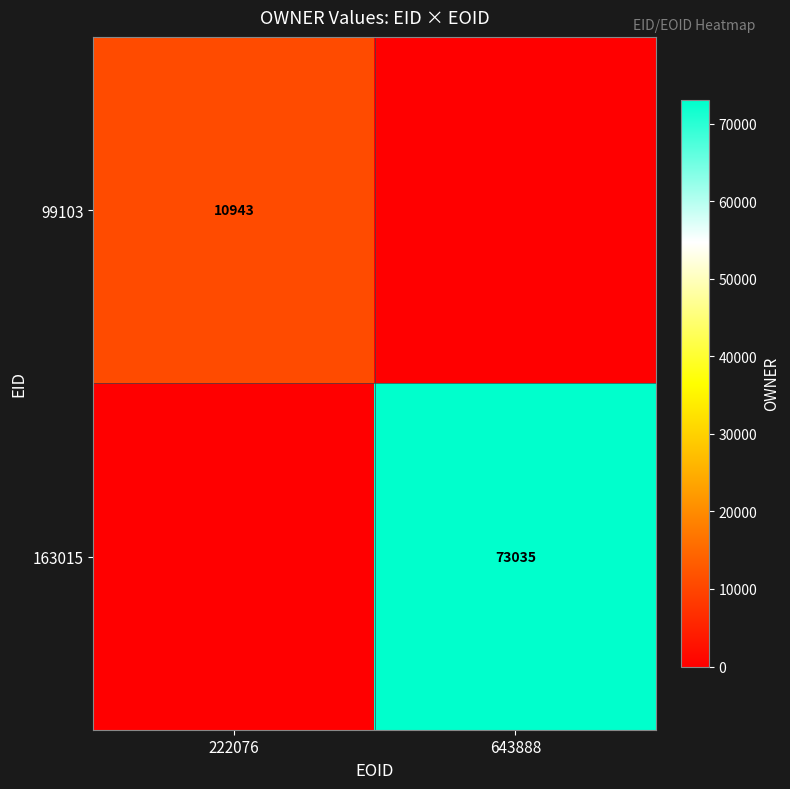

The 99103 series shows 17250 at 222076. True or false?

False